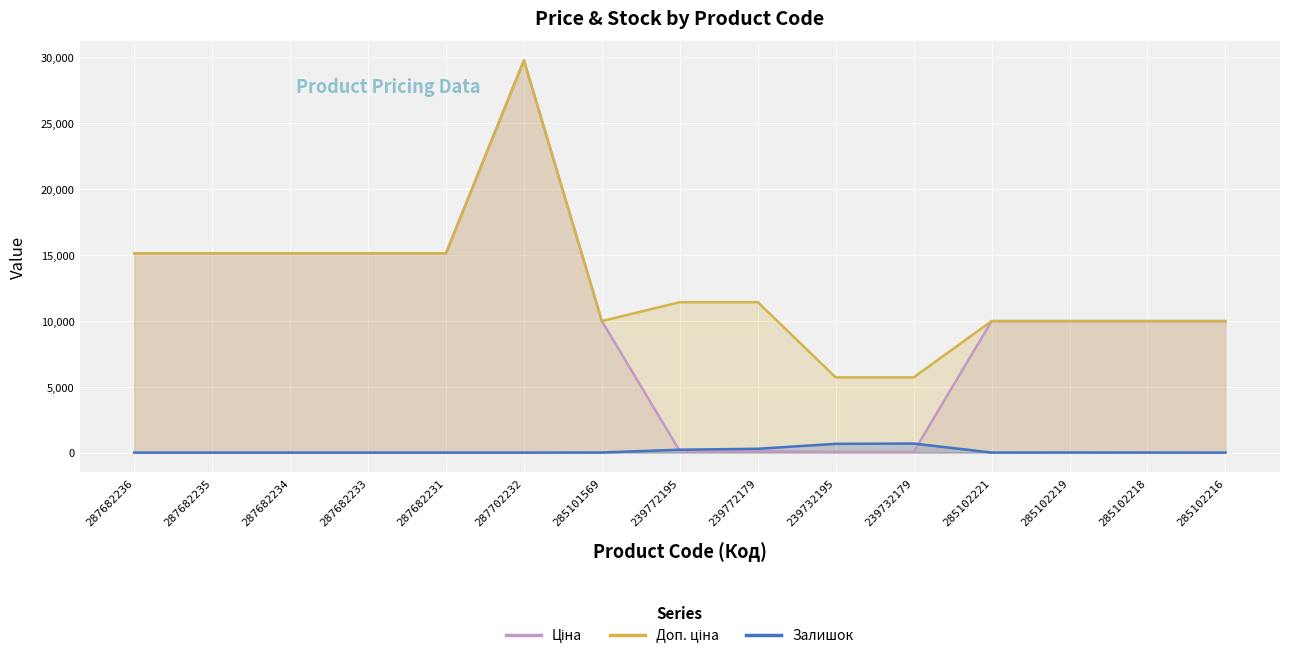

Which category has the lowest value in the Залишок series?

287682236